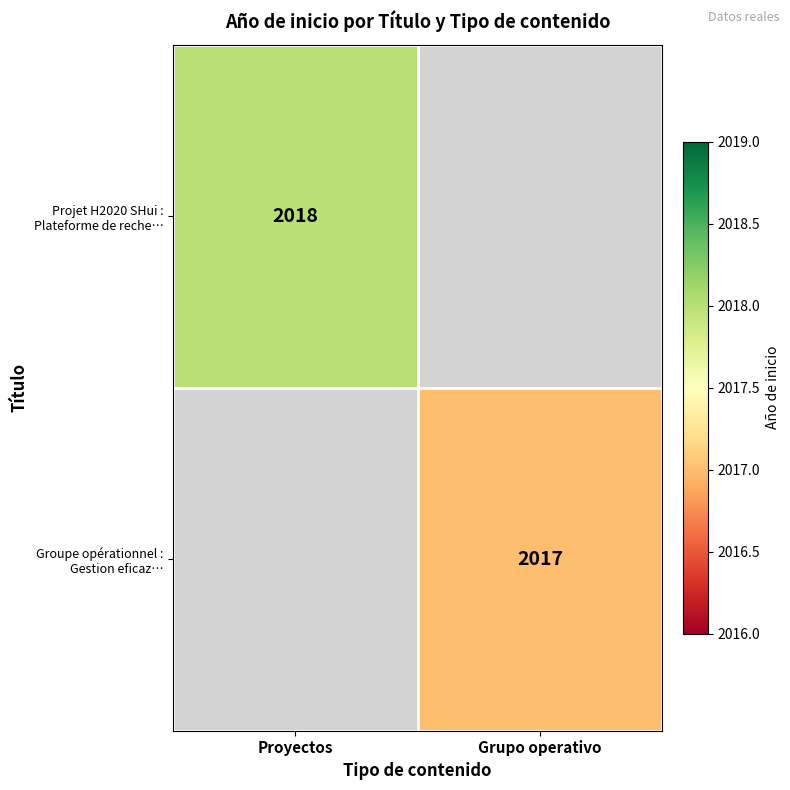

At how many categories does at least one series exceed 2017?

1